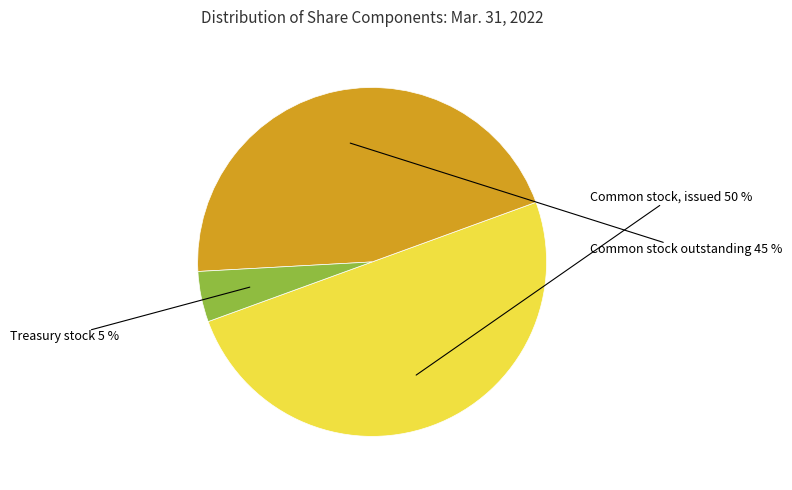

Rank the categories by value from highest to lowest.

Common stock, issued (in shares), Common stock outstanding (in shares), Treasury stock (in shares)